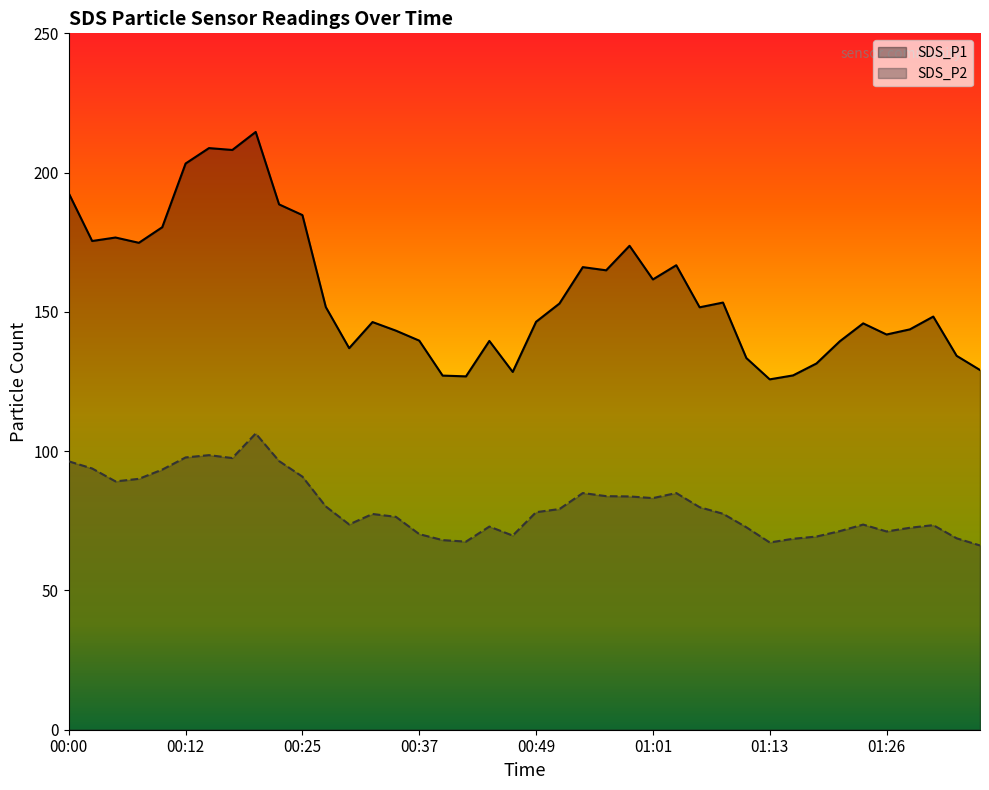

What position from the right is 00:56?

17